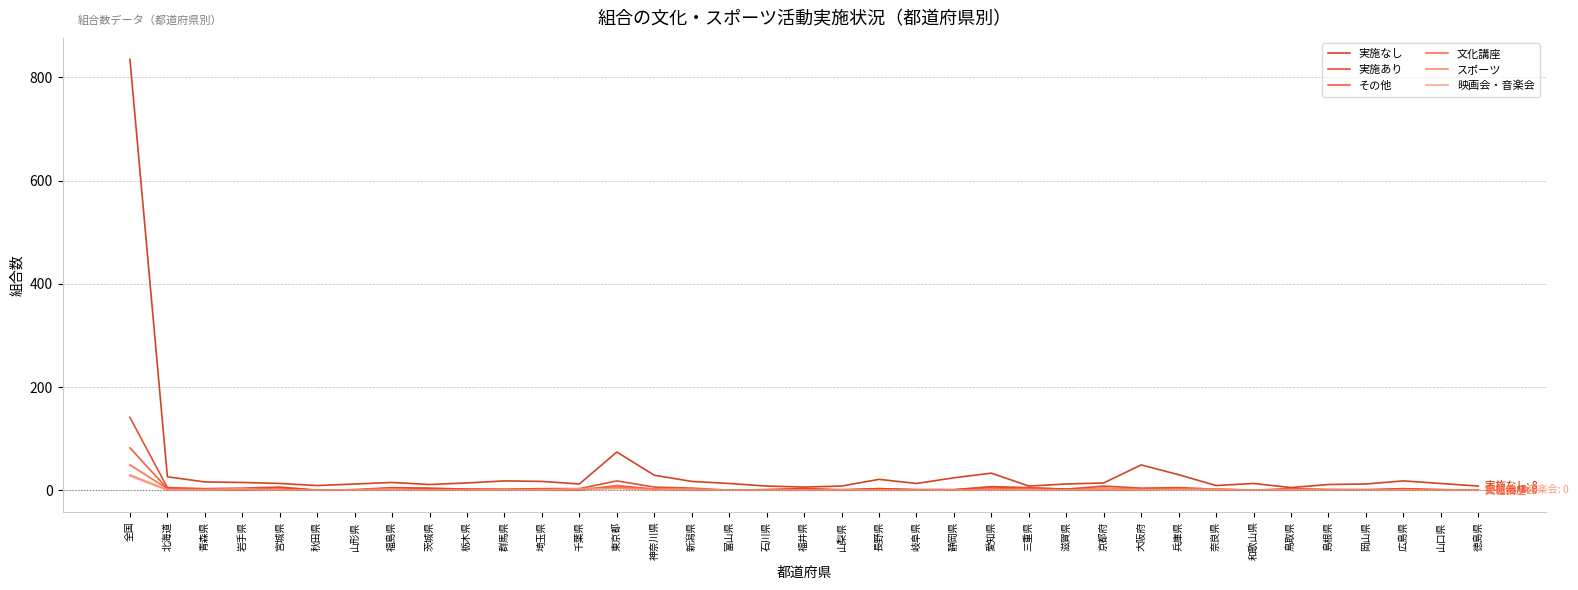

In 実施あり, how many points are lower than both neighbors (excluding endpoints)?

7